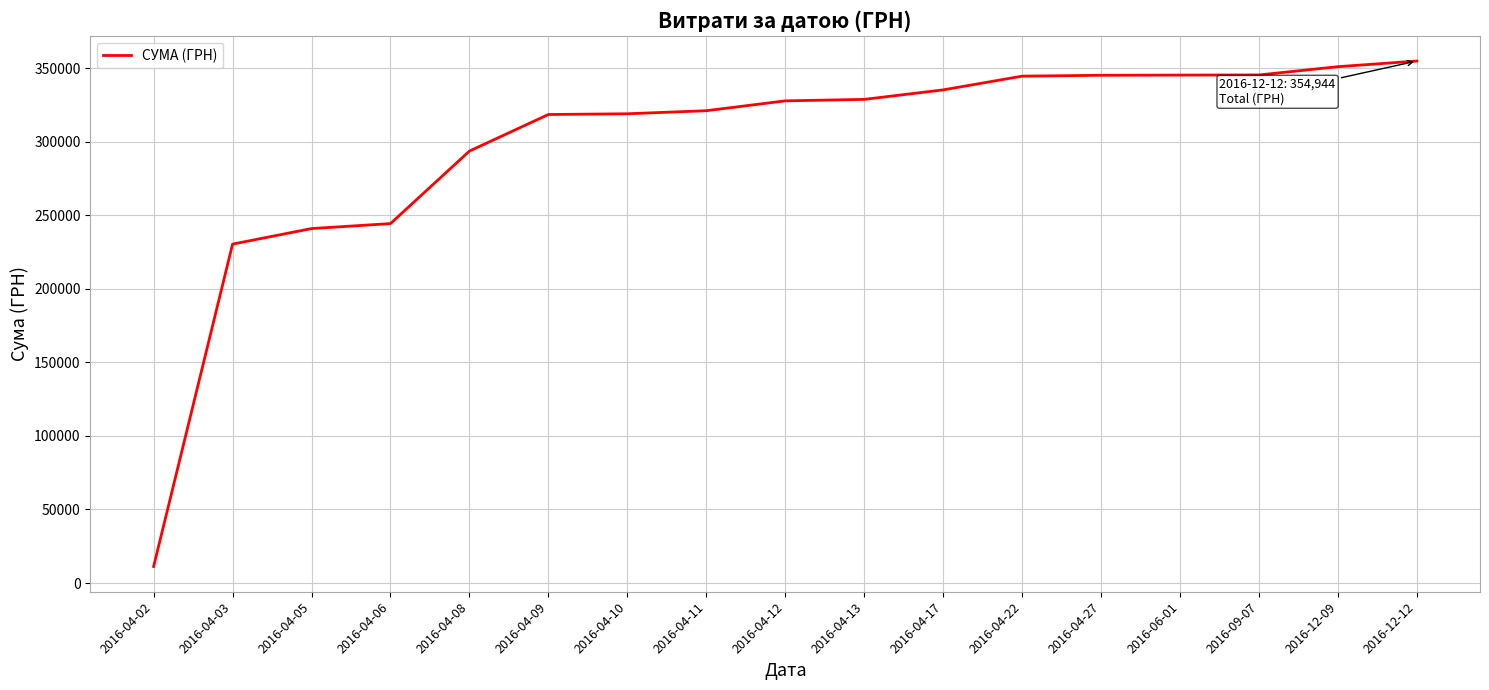

What is the difference between the values at 2016-04-12 and 2016-09-07?

17607.8